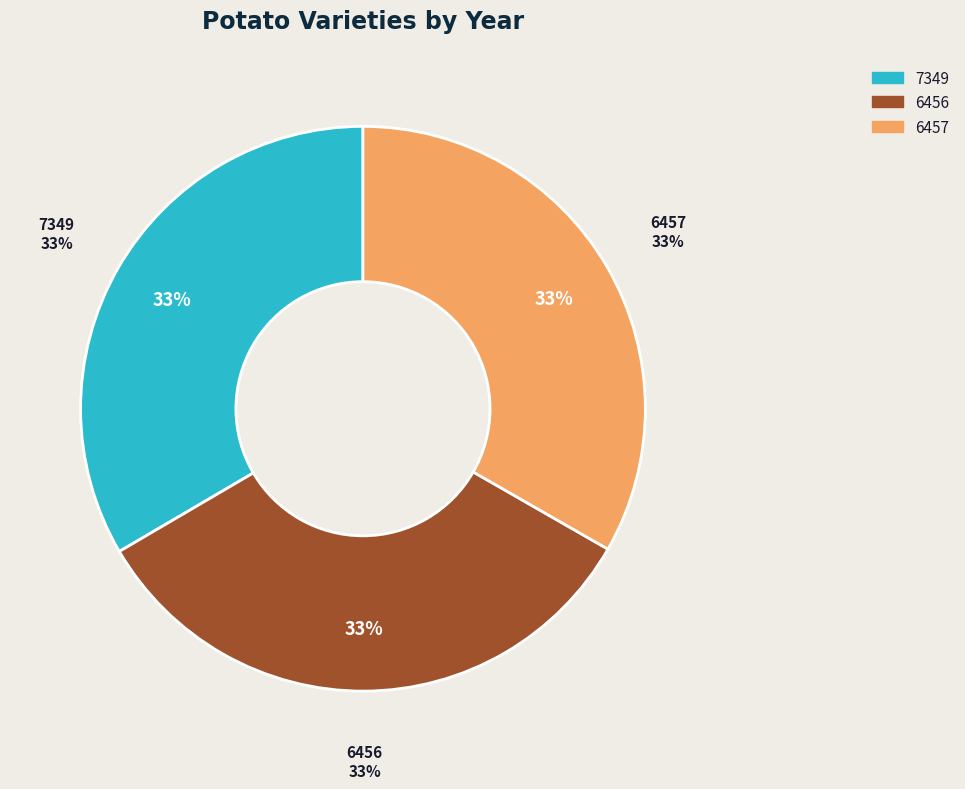

Between 6456 and 6457, which is larger?

6456